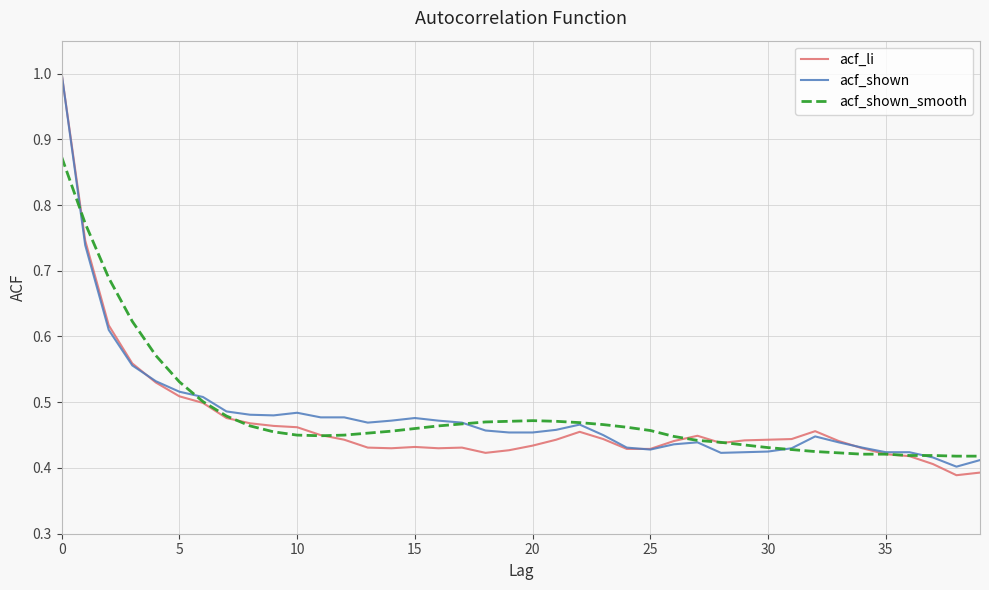

Which series has the largest range (max minus min)?

acf_li